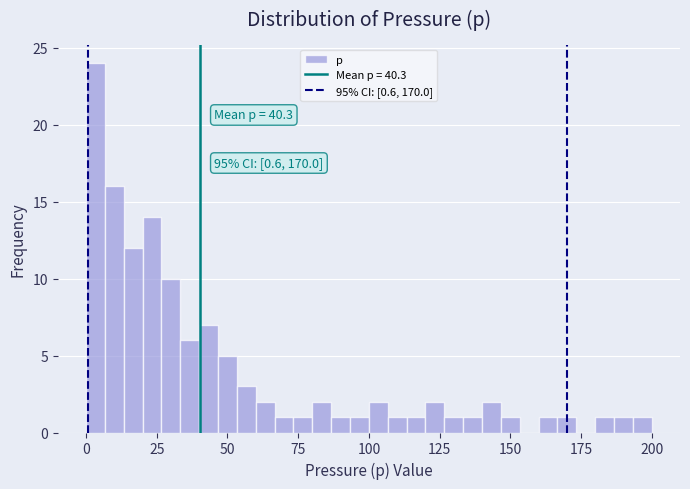

Read against the x-axis, roughly where is the centre of the tallest bar?

5